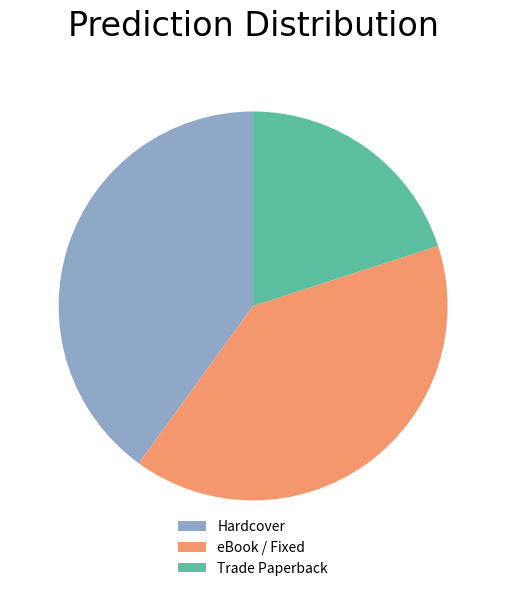

Approximately how many times larger is the value at Trade Paperback compared to Hardcover?

0.5